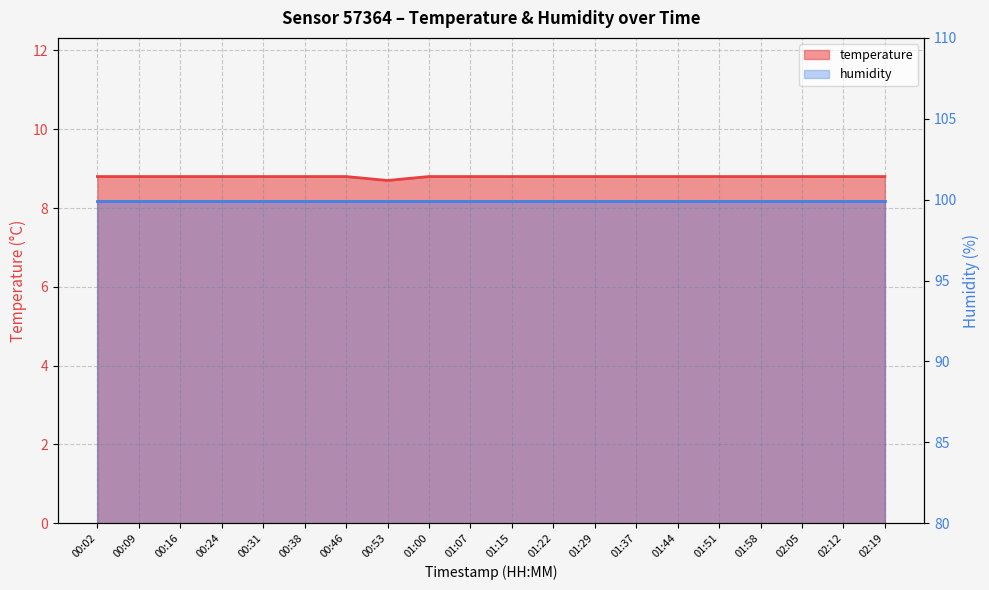

List the labels in order of value, largest first.

00:02, 00:09, 00:16, 00:24, 00:31, 00:38, 00:46, 01:00, 01:07, 01:15, 01:22, 01:29, 01:37, 01:44, 01:51, 01:58, 02:05, 02:12, 02:19, 00:53